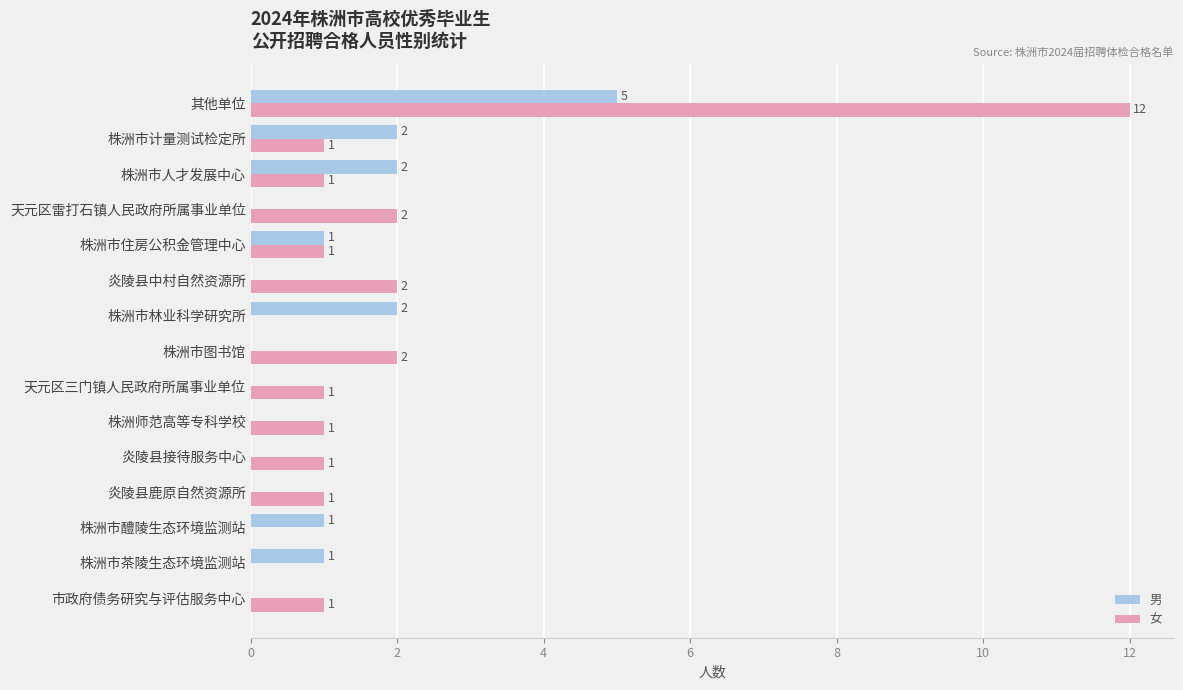

How many 男 values are between 0 and 2?

14